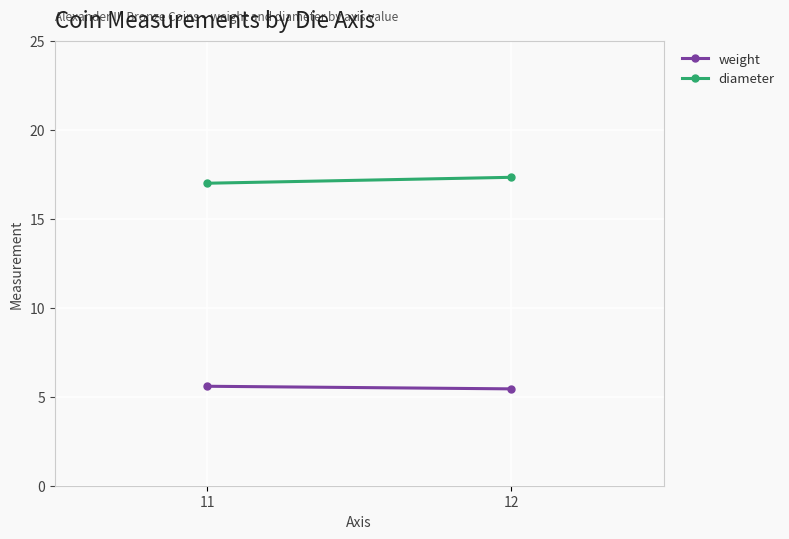

Count the weight values in the range 5 to 6.

2